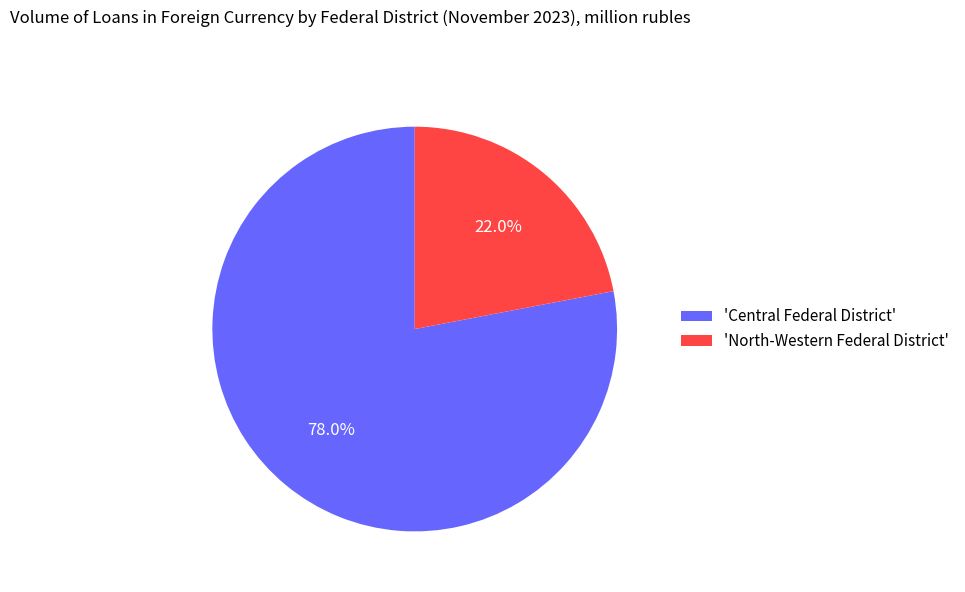

How many segments does this pie chart have?

2